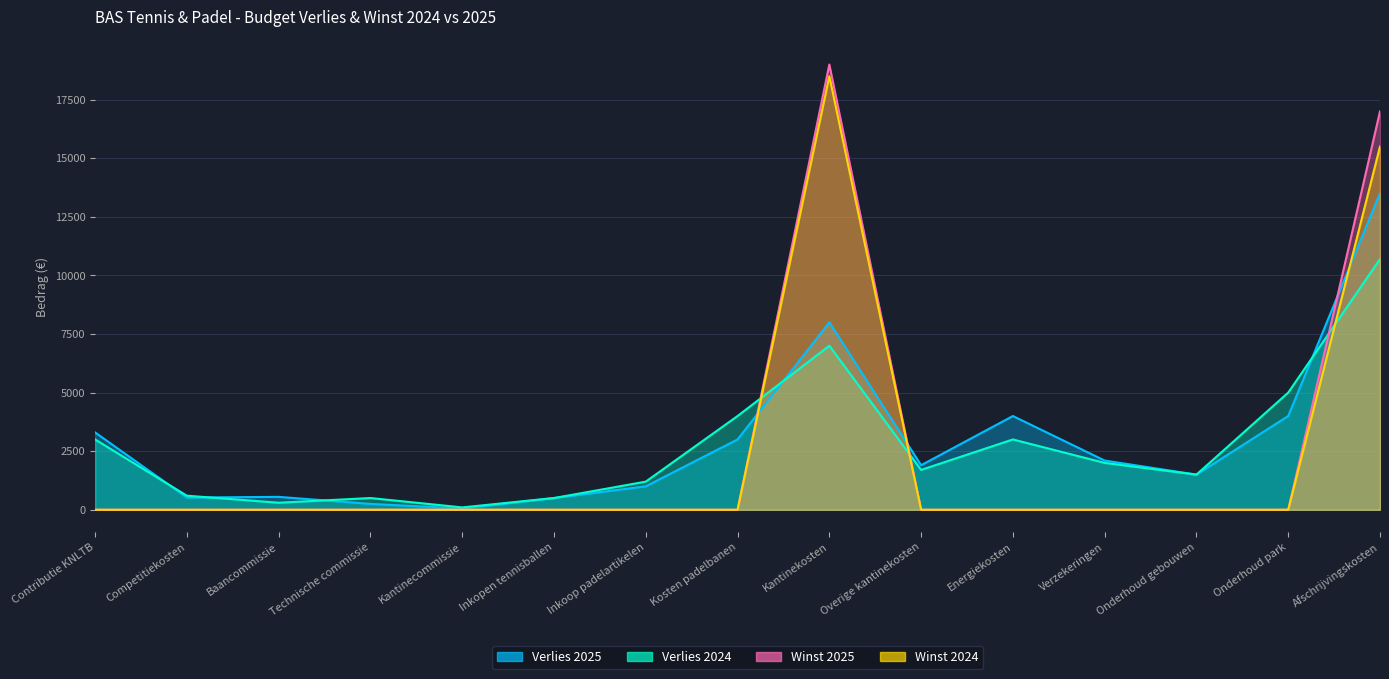

At which category does Verlies 2025 reach its first local valley?

Competitiekosten